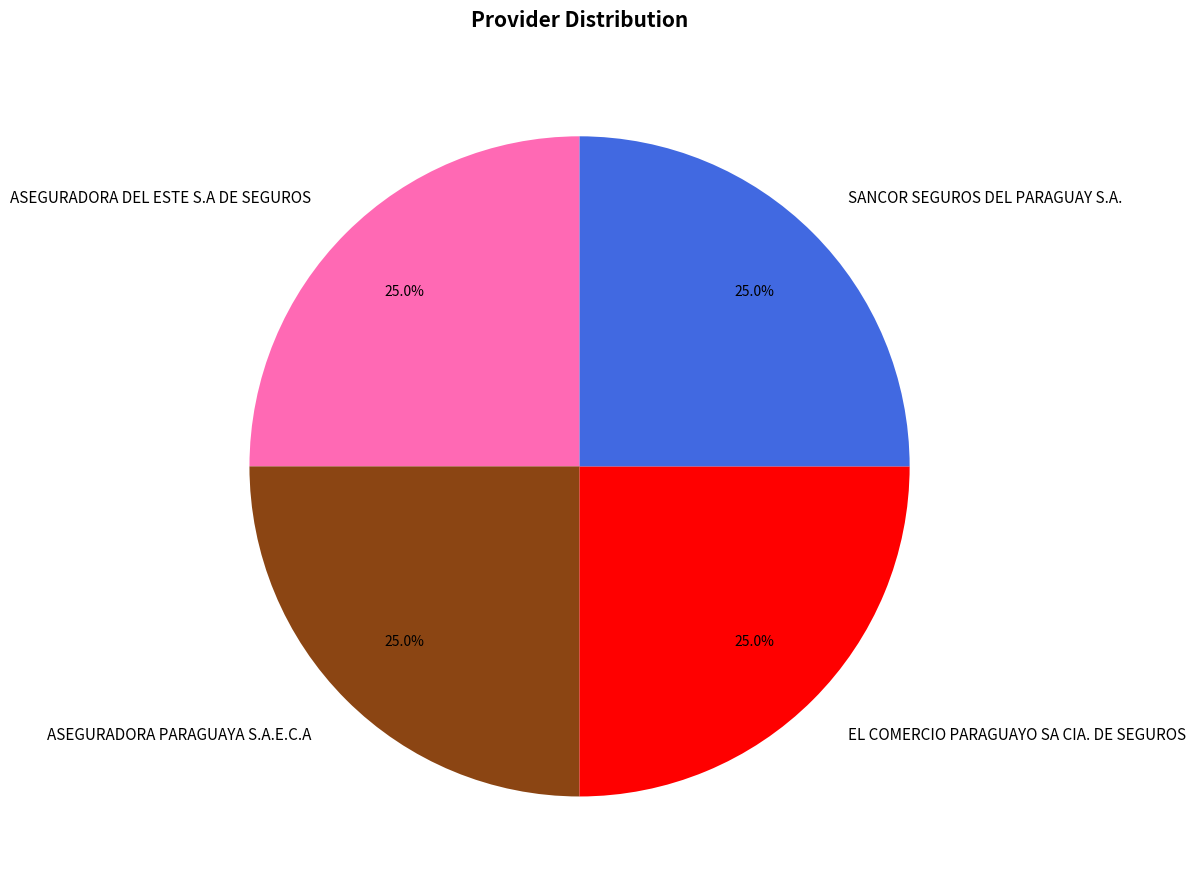

Is EL COMERCIO PARAGUAYO SA CIA. DE SEGUROS the majority of the pie?

No